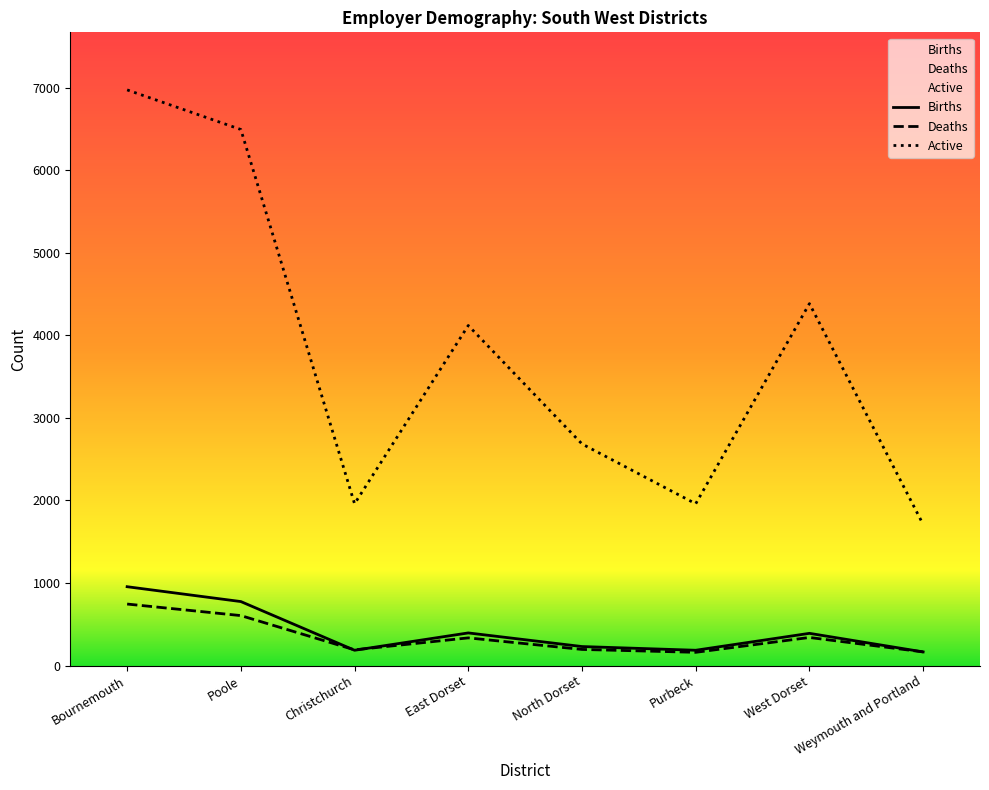

Is the value of Active at Poole greater than the value of Births at Bournemouth?

Yes